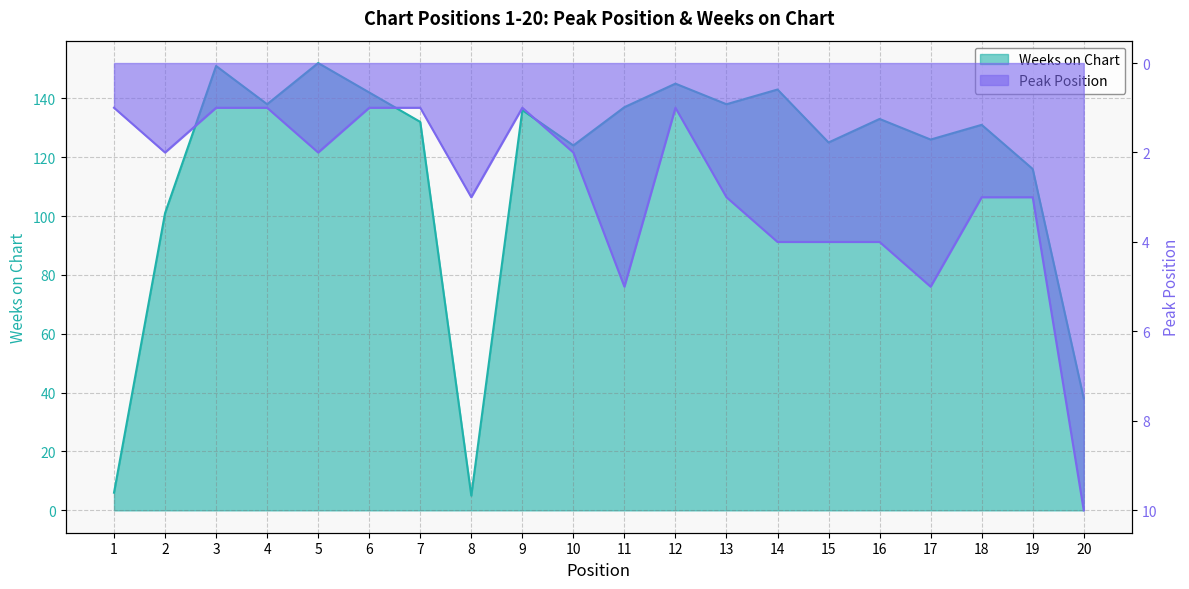

What is the value of the Weeks on Chart point at the 19th from the left?

116